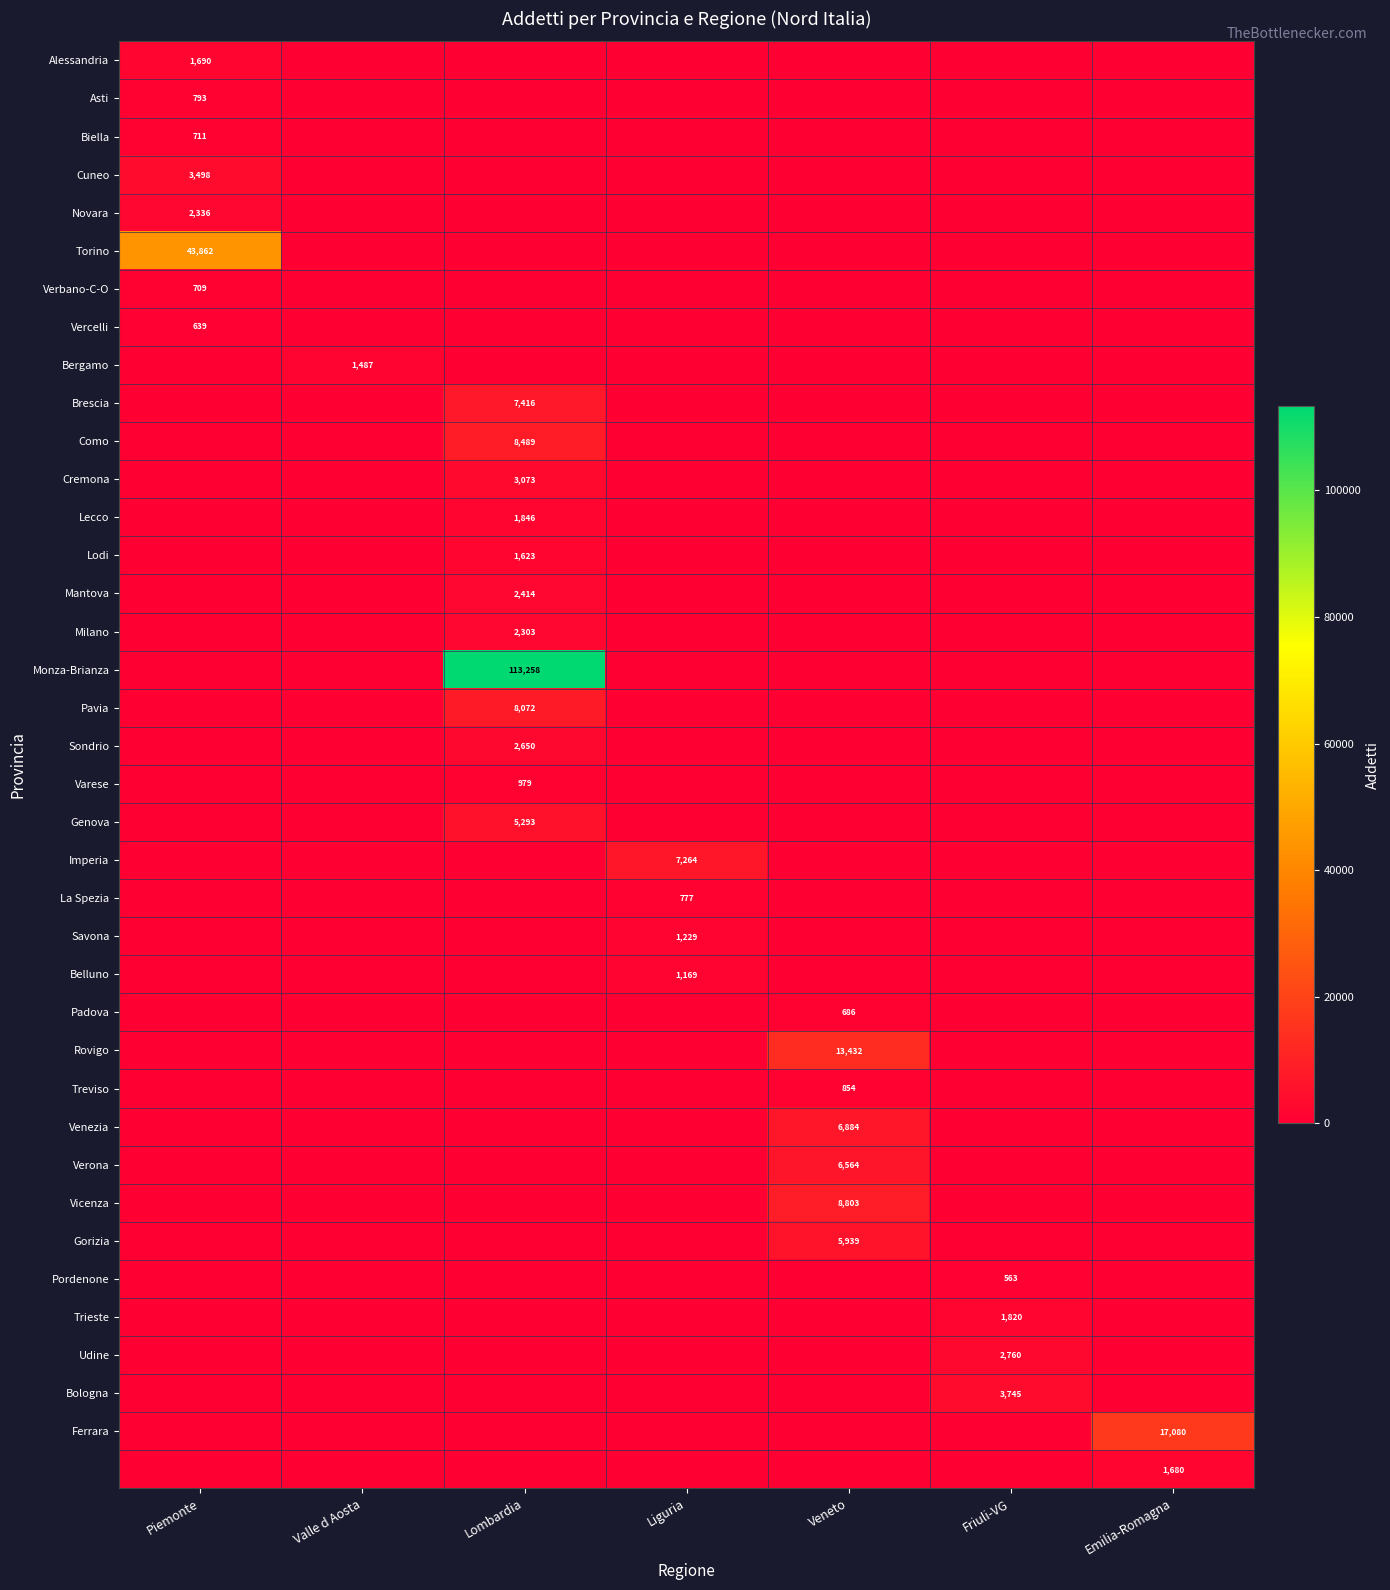

Rank the categories by Treviso value from lowest to highest.

Piemonte, Valle d Aosta, Lombardia, Liguria, Friuli-VG, Emilia-Romagna, Veneto